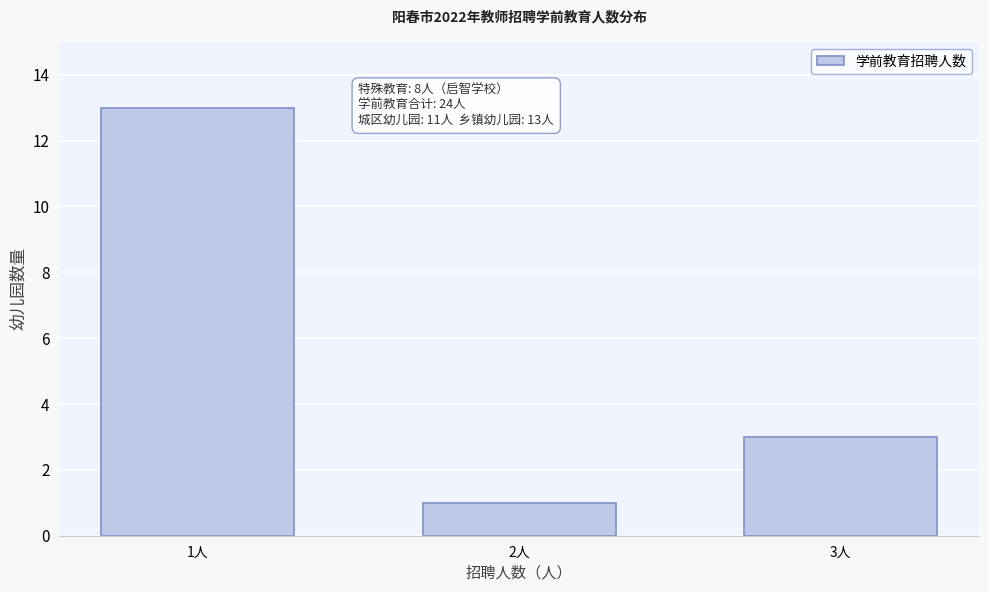

Reading right to left, list all the values displayed in this chart.

3人=3	2人=1	1人=13